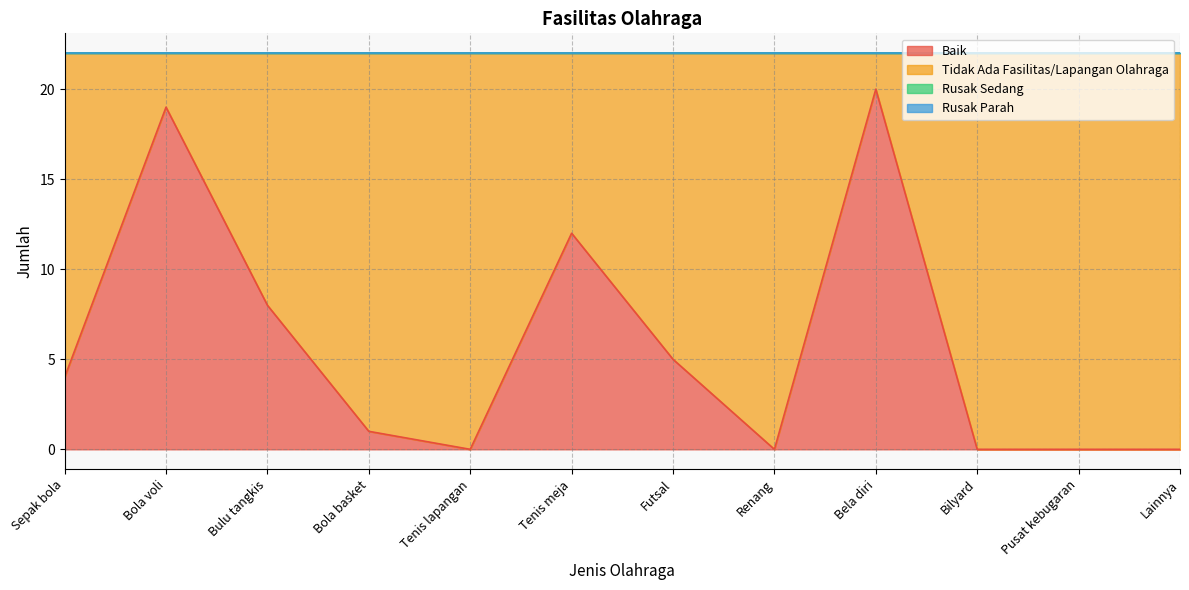

Reading right to left, list all the values displayed in this chart.

Baik: Lainnya=0	Pusat kebugaran=0	Bilyard=0	Bela diri=20	Renang=0	Futsal=5	Tenis meja=12	Tenis lapangan=0	Bola basket=1	Bulu tangkis=8	Bola voli=19	Sepak bola=4
Tidak Ada Fasilitas/Lapangan Olahraga: Lainnya=22	Pusat kebugaran=22	Bilyard=22	Bela diri=2	Renang=22	Futsal=17	Tenis meja=10	Tenis lapangan=22	Bola basket=21	Bulu tangkis=14	Bola voli=3	Sepak bola=18
Rusak Sedang: Lainnya=0	Pusat kebugaran=0	Bilyard=0	Bela diri=0	Renang=0	Futsal=0	Tenis meja=0	Tenis lapangan=0	Bola basket=0	Bulu tangkis=0	Bola voli=0	Sepak bola=0
Rusak Parah: Lainnya=0	Pusat kebugaran=0	Bilyard=0	Bela diri=0	Renang=0	Futsal=0	Tenis meja=0	Tenis lapangan=0	Bola basket=0	Bulu tangkis=0	Bola voli=0	Sepak bola=0